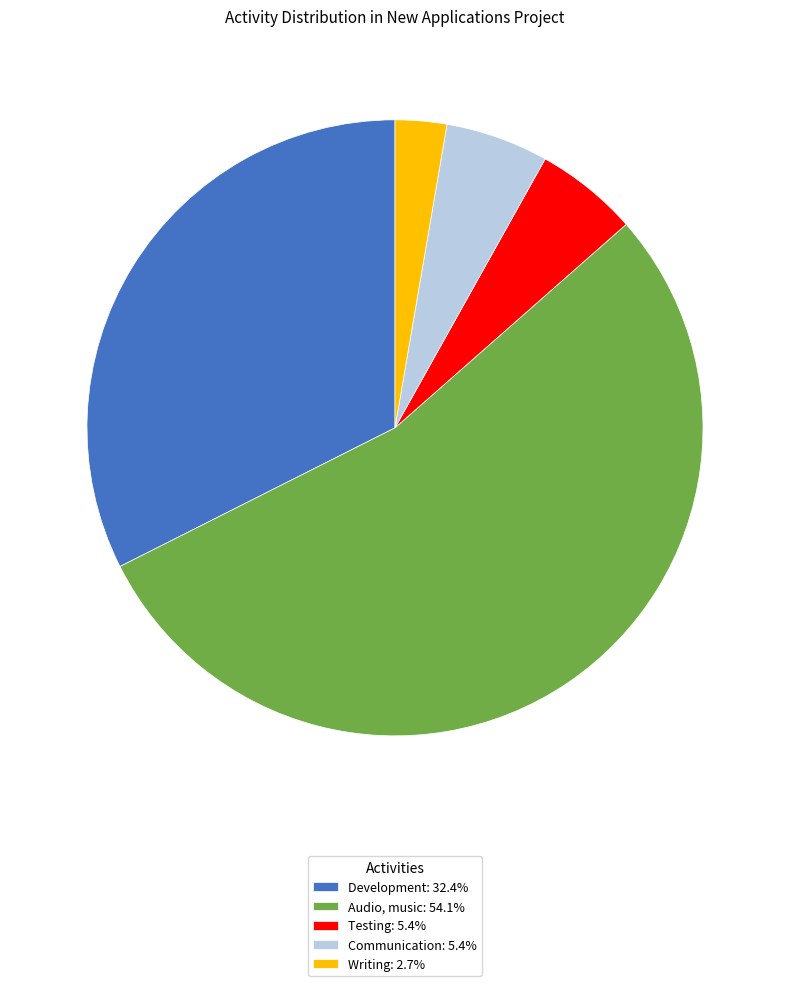

Approximately how many times larger is the value at Communication compared to Development?

0.2